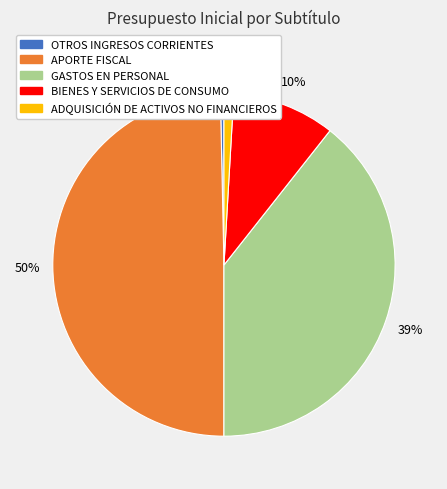

Is the sum of APORTE FISCAL and BIENES Y SERVICIOS DE CONSUMO greater than half?

Yes